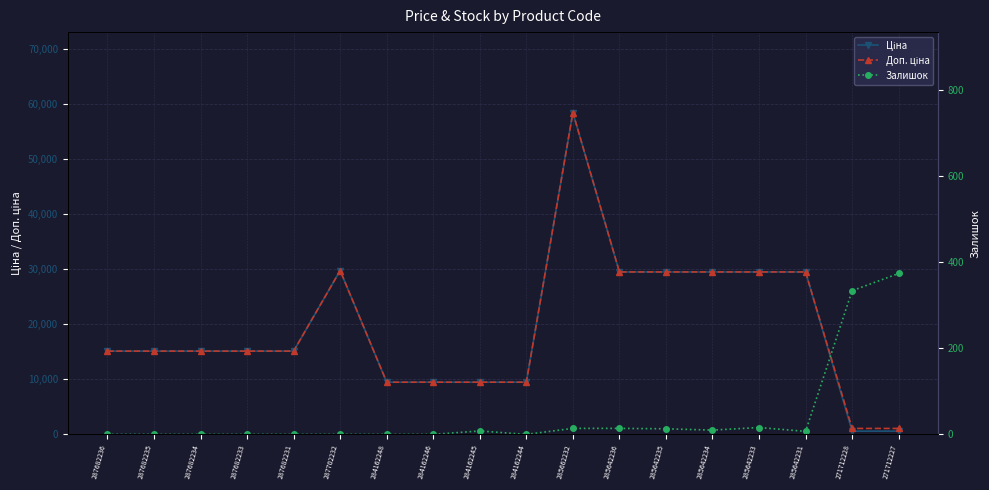

At 285642231, list the series in order from largest to smallest.

Ціна, Доп. ціна, Залишок